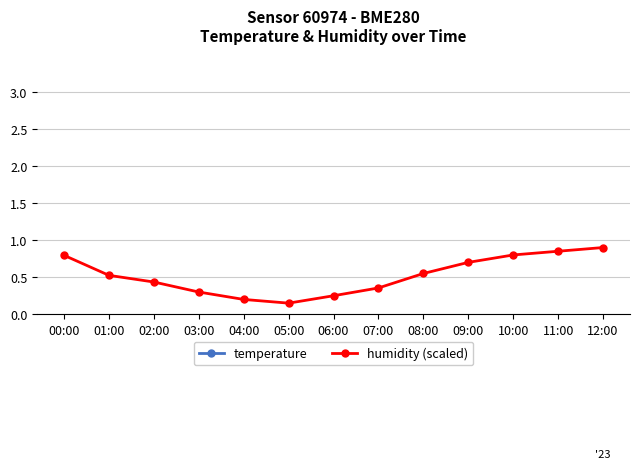

At how many categories does at least one series exceed 6?

12